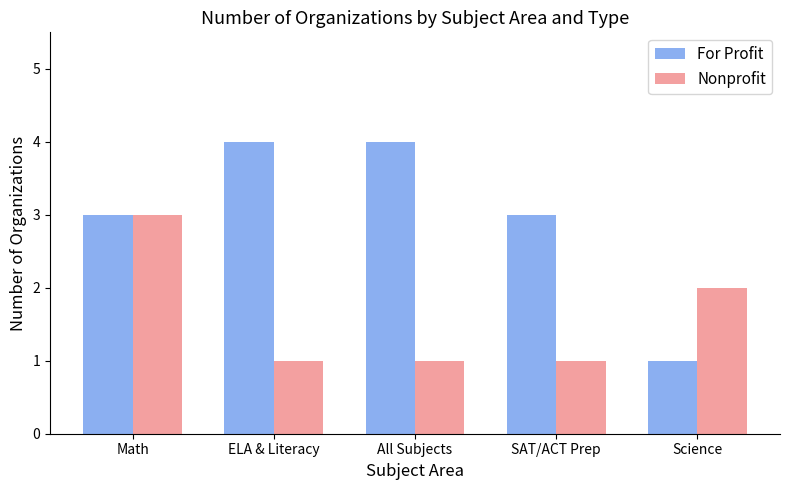

Which series has the largest total across all categories?

For Profit